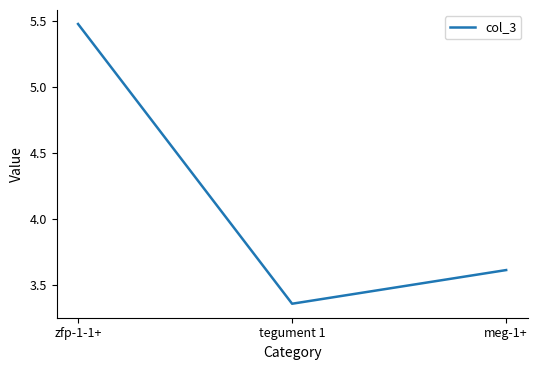

Count the number of data series in this chart.

1